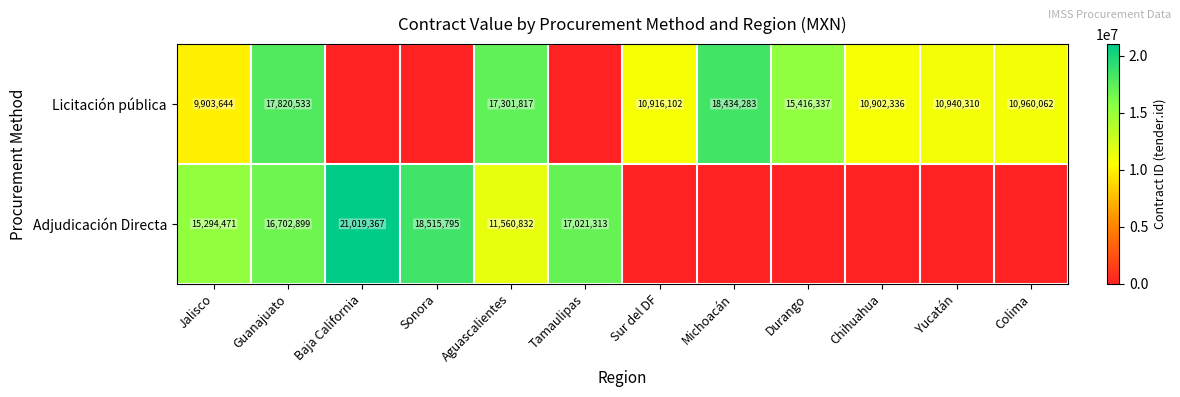

True or false: Licitación pública has a value of 29774326 at Aguascalientes.

False